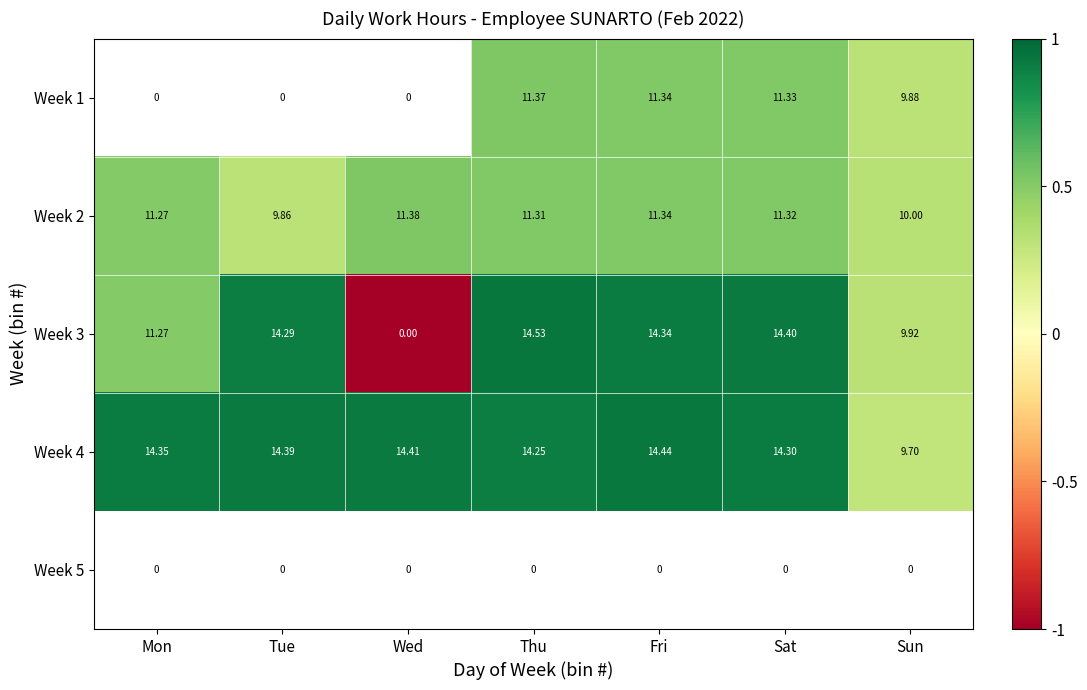

Is the value of Week 1 at Fri greater than the value of Week 4 at Sun?

Yes